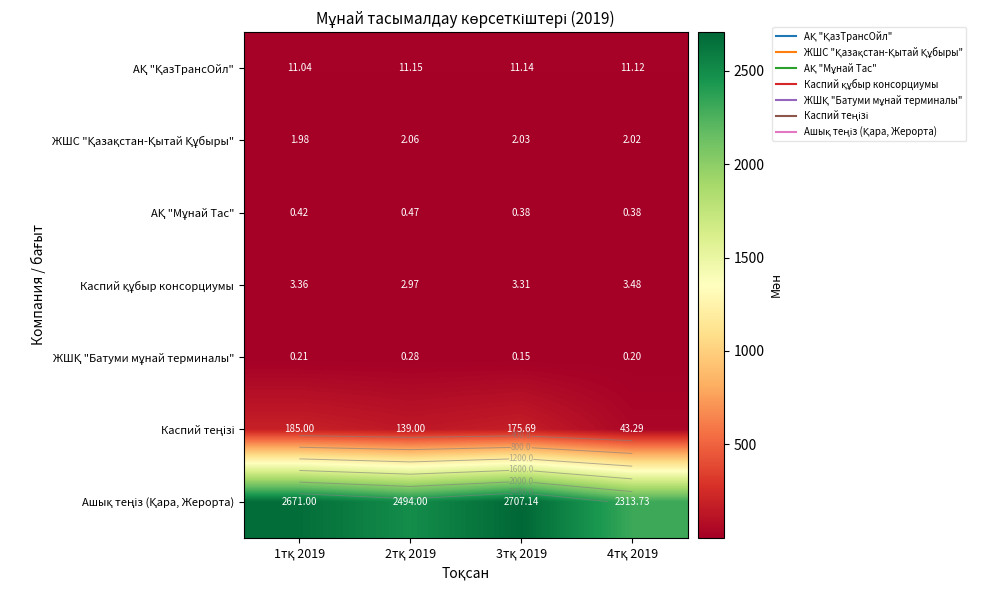

Rank the series by their maximum value, from highest to lowest.

Ашық теңіз (Қара, Жерорта), Каспий теңізі, АҚ "ҚазТрансОйл", Каспий құбыр консорциумы, ЖШС "Қазақстан-Қытай Құбыры", АҚ "Мұнай Тас", ЖШҚ "Батуми мұнай терминалы"